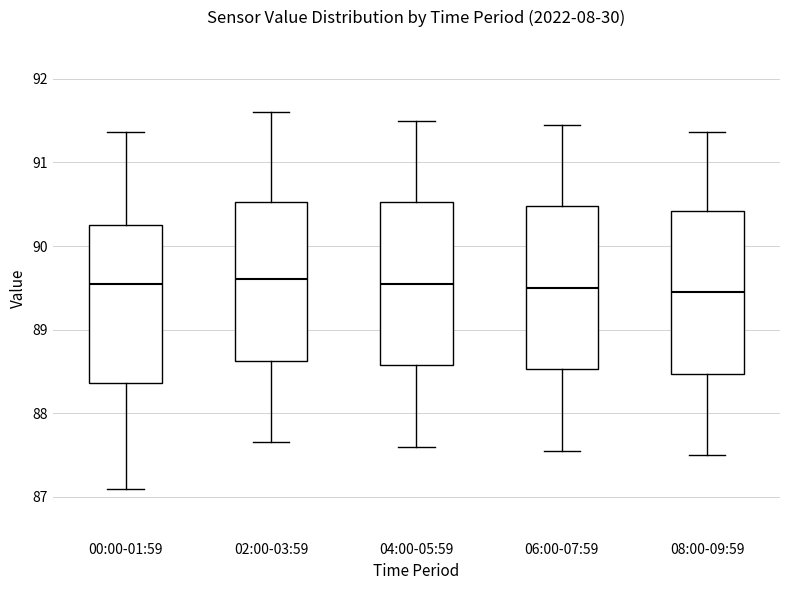

Reading left to right, transcribe this box plot: for each box, give where its median line is, the range the box spans, and where its two whiskers end, as read against the y-axis. The values are not printed on the chart, so give them approximately, as read against the axis.

00:00-01:59: median 89.5, box 88.4 to 90.3, whiskers 87.1 to 91.4
02:00-03:59: median 89.6, box 88.6 to 90.5, whiskers 87.7 to 91.6
04:00-05:59: median 89.6, box 88.6 to 90.5, whiskers 87.6 to 91.5
06:00-07:59: median 89.5, box 88.5 to 90.5, whiskers 87.6 to 91.5
08:00-09:59: median 89.5, box 88.5 to 90.4, whiskers 87.5 to 91.4